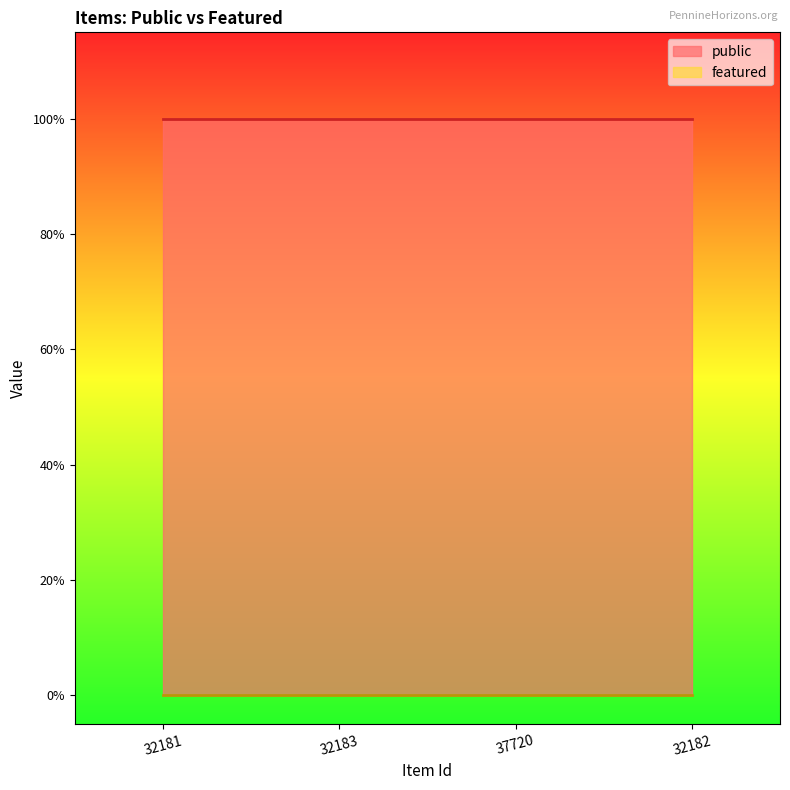

Read the public value at 32183.

1